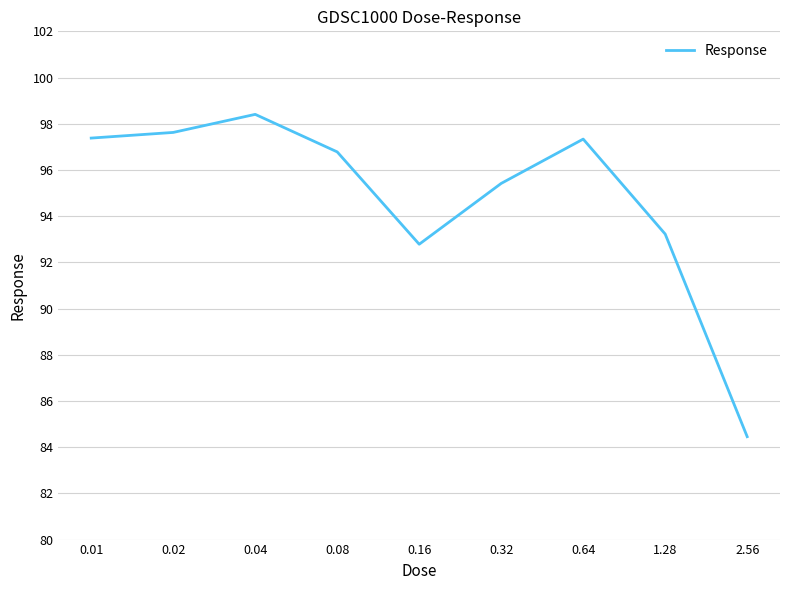

How many categories are shown in the chart?

9